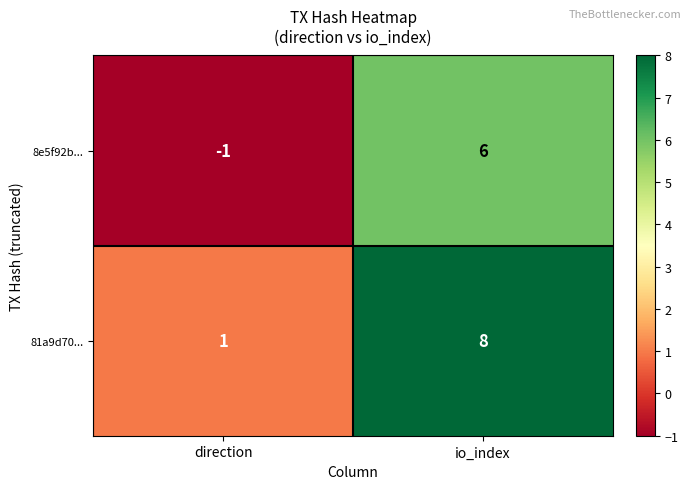

True or false: 81a9d70... has a value of 1 at direction.

True